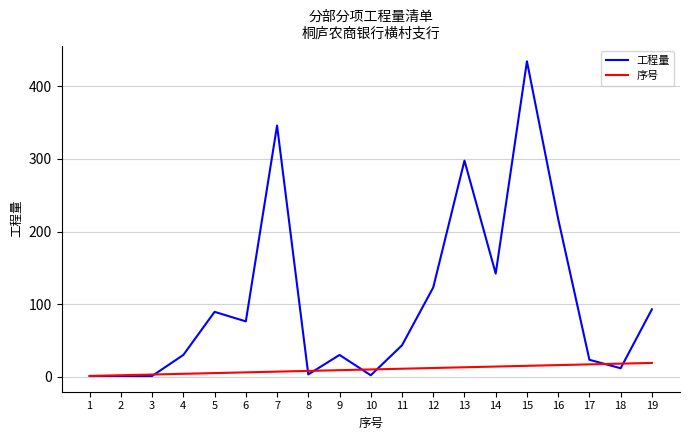

Which series has the largest range (max minus min)?

工程量